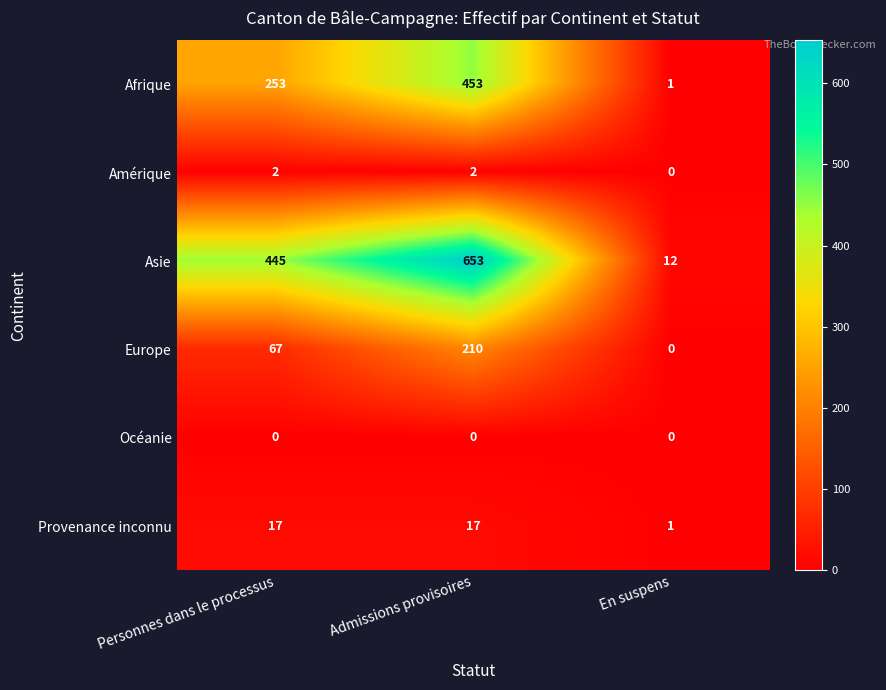

What is the sum of the Asie values at En suspens and Admissions provisoires?

665